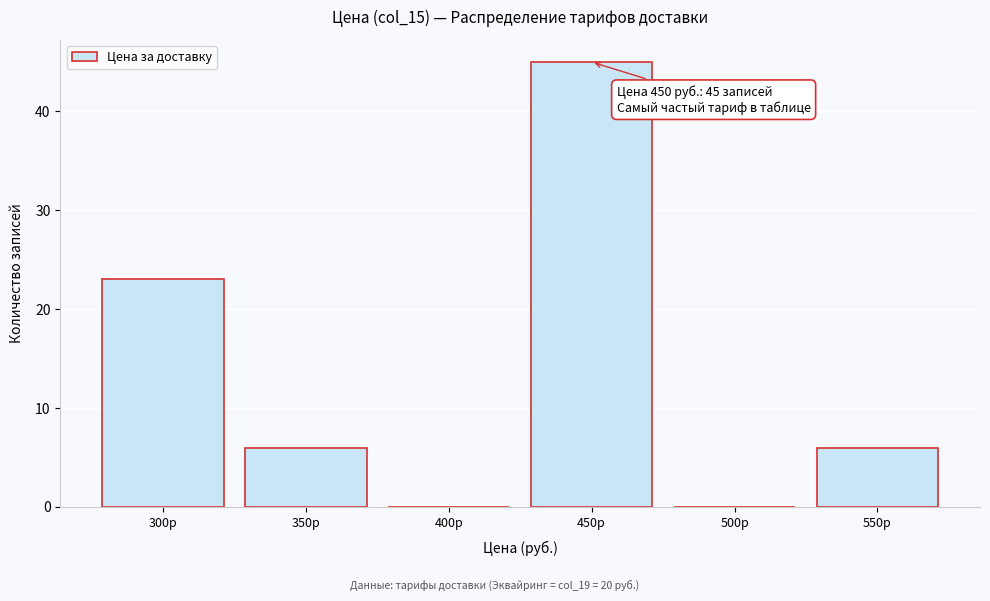

Reading right to left, what are all the values shown in this chart?

550р=6	500р=0	450р=45	400р=0	350р=6	300р=23